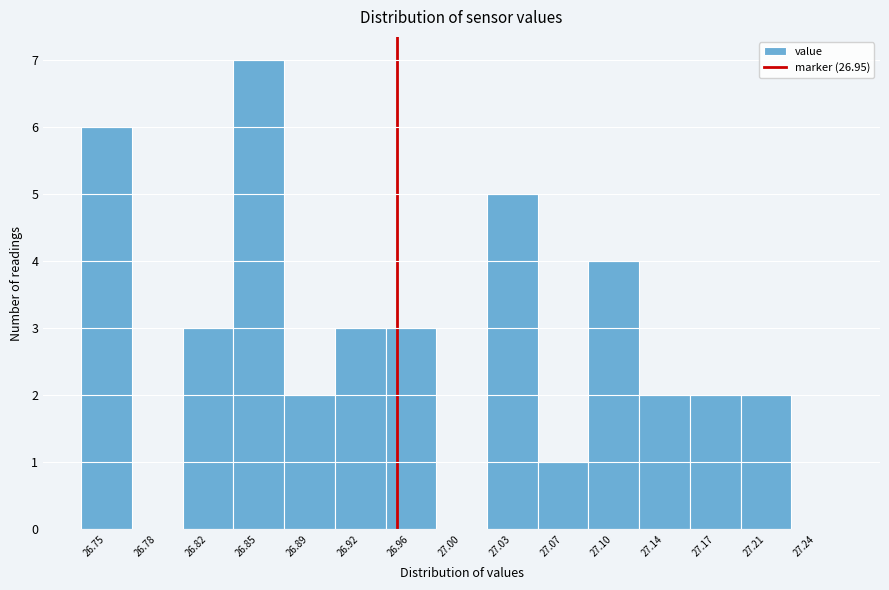

Reading left to right, list every bar in this chart as the range it spans on the x-axis followed by its height. Neither the bar edges nor the heights are printed on the chart, so give them approximately, as read against the axes.

26.730 to 26.765: 6
26.765 to 26.800: 0
26.800 to 26.835: 3
26.835 to 26.870: 7
26.870 to 26.905: 2
26.905 to 26.940: 3
26.940 to 26.975: 3
26.975 to 27.015: 0
27.015 to 27.050: 5
27.050 to 27.085: 1
27.085 to 27.120: 4
27.120 to 27.155: 2
27.155 to 27.190: 2
27.190 to 27.225: 2
27.225 to 27.260: 0